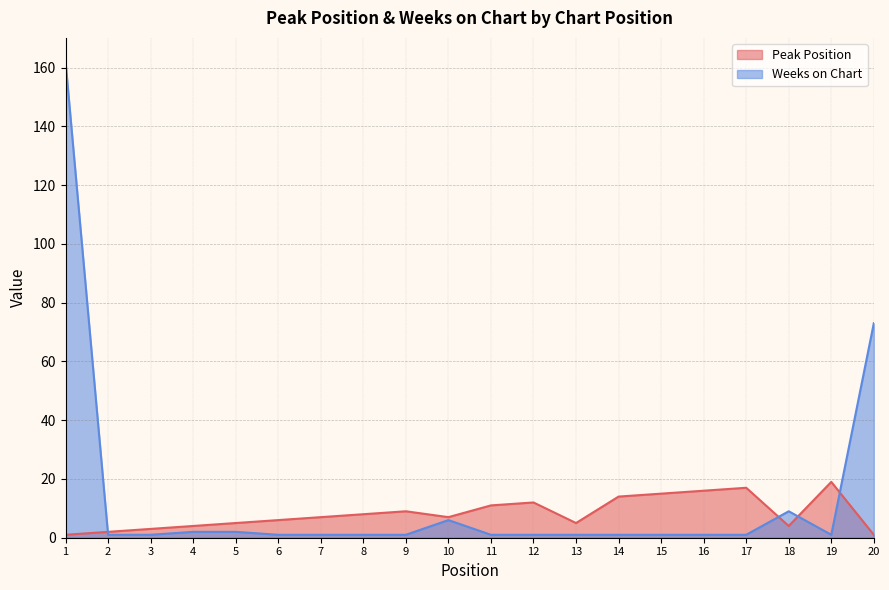

What is the value of the Peak Position point at the 16th from the left?

16